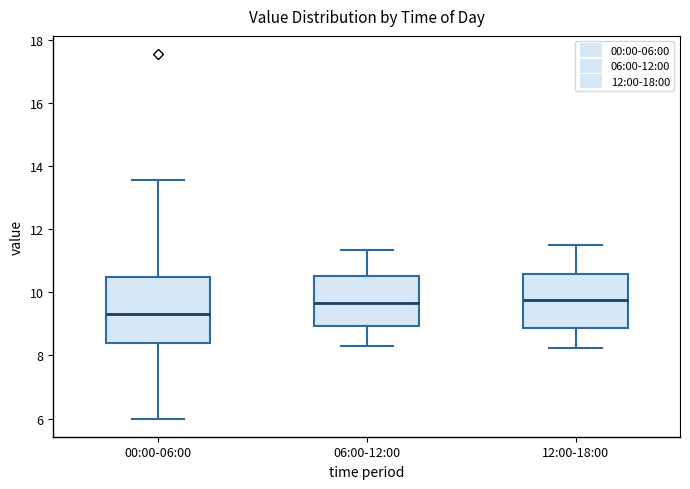

Where is the upper edge of the box for 06:00-12:00 on the y-axis? The values are not printed on the chart, so give them approximately, as read against the axis.

10.6